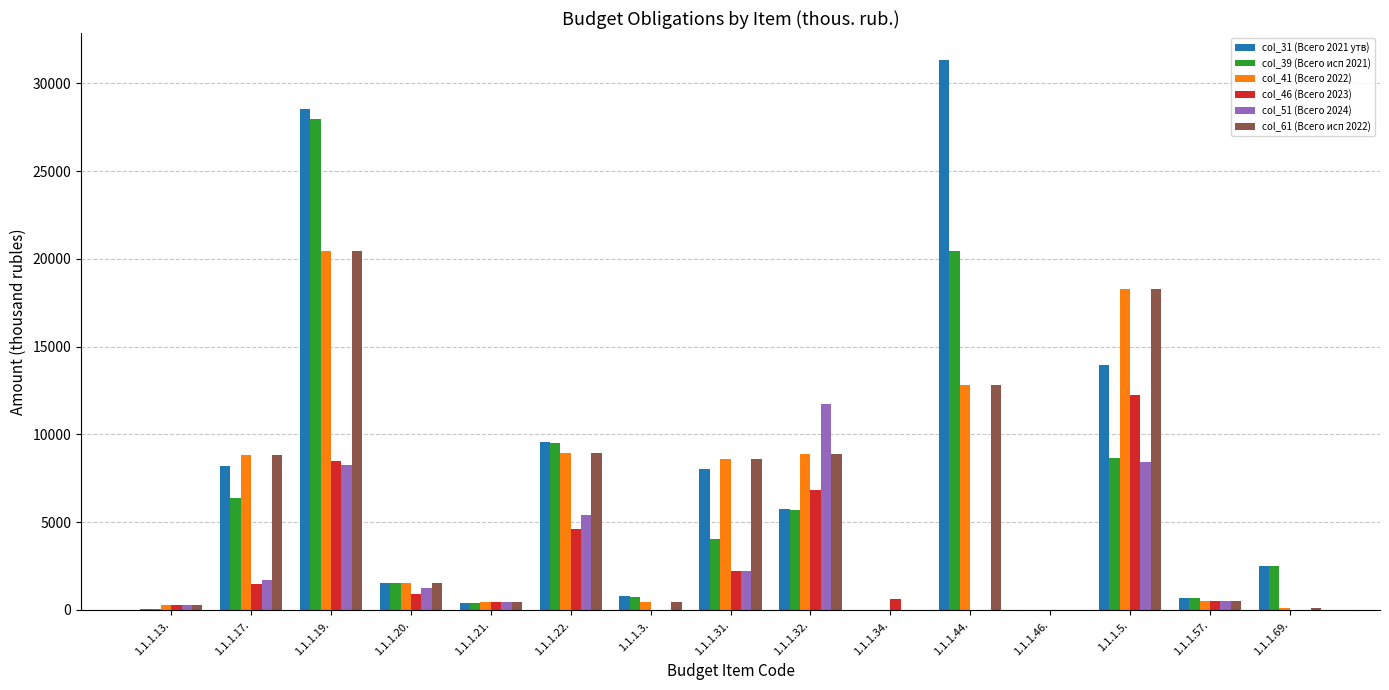

At which category does the chart reach its peak across all series?

1.1.1.44.